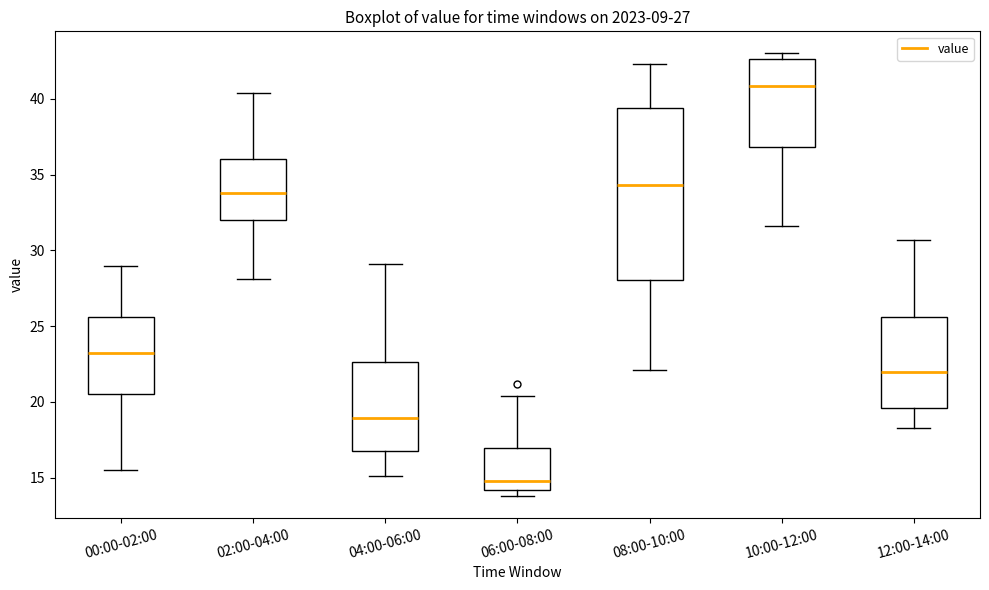

Where does the upper whisker of the box for 02:00-04:00 end on the y-axis? The values are not printed on the chart, so give them approximately, as read against the axis.

40.5